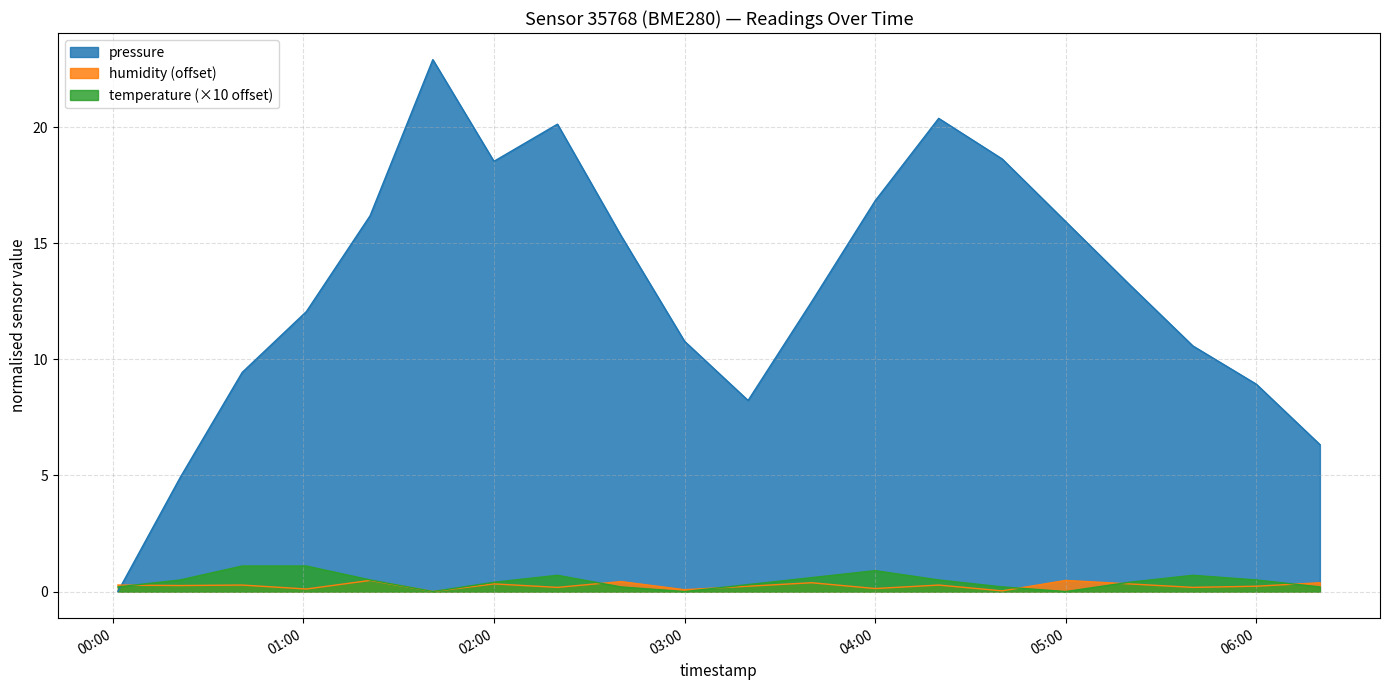

Reading left to right, transcribe all the data shown in this chart.

pressure: 0.0	4.9	9.4	12.1	16.2	22.9	18.5	20.1	15.3	10.8	8.2	12.5	16.8	20.4	18.6	15.9	13.2	10.6	8.9	6.3
humidity: 0.3	0.3	0.3	0.1	0.5	0.0	0.3	0.2	0.4	0.1	0.2	0.4	0.1	0.3	0.0	0.5	0.3	0.2	0.2	0.4
temperature: 0.2	0.5	1.1	1.1	0.5	0.0	0.4	0.7	0.2	0.0	0.3	0.6	0.9	0.5	0.2	0.0	0.4	0.7	0.5	0.2